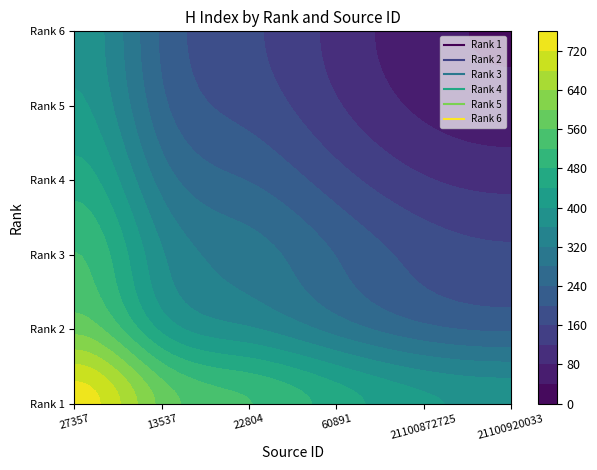

The Rank 5 series shows 15 at 5. True or false?

False